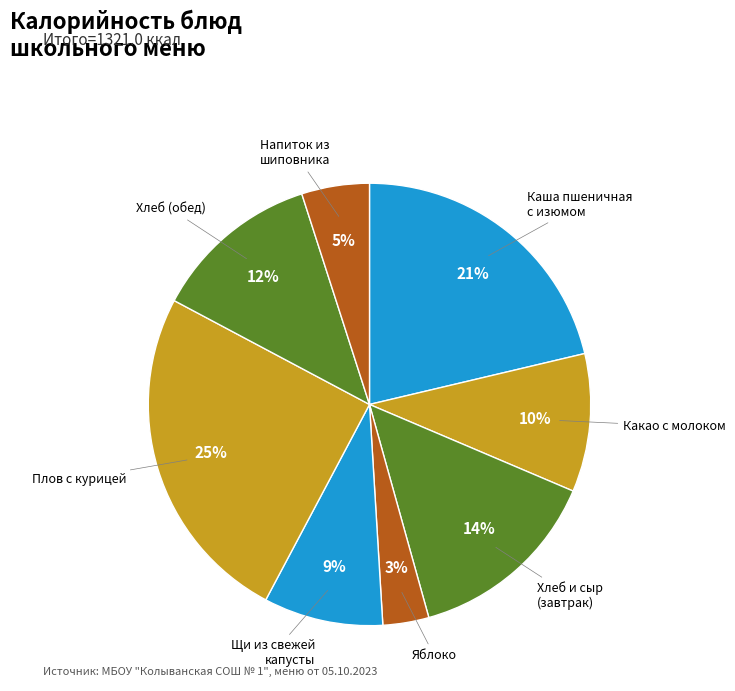

Does Плов с курицей account for over 50% of the chart?

No